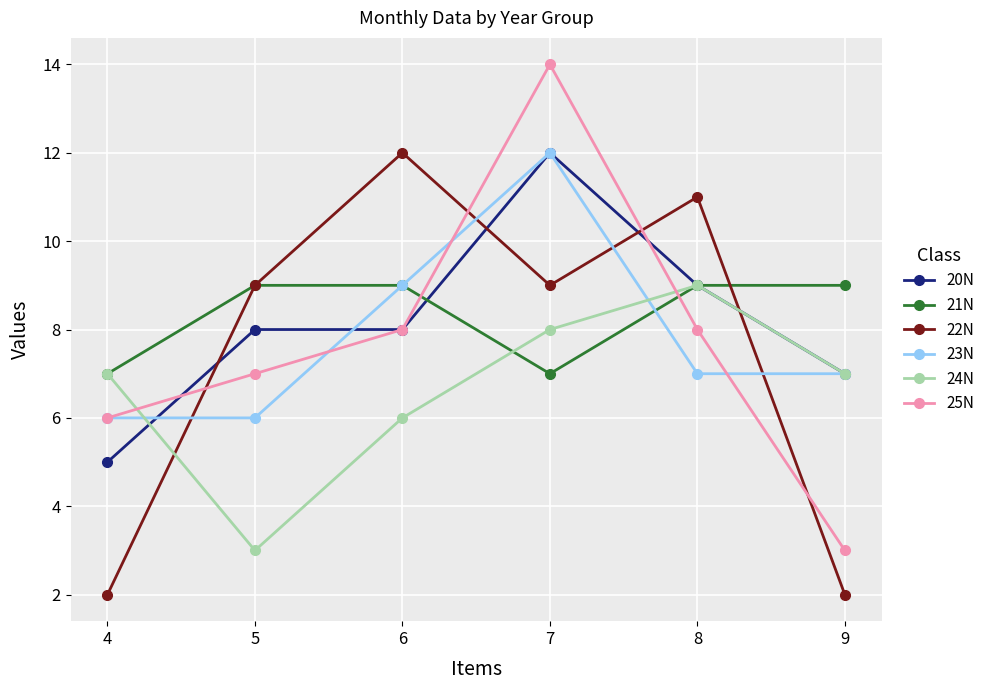

Reading left to right, list all the values displayed in this chart.

20N: 5	8	8	12	9	7
21N: 7	9	9	7	9	9
22N: 2	9	12	9	11	2
23N: 6	6	9	12	7	7
24N: 7	3	6	8	9	7
25N: 6	7	8	14	8	3